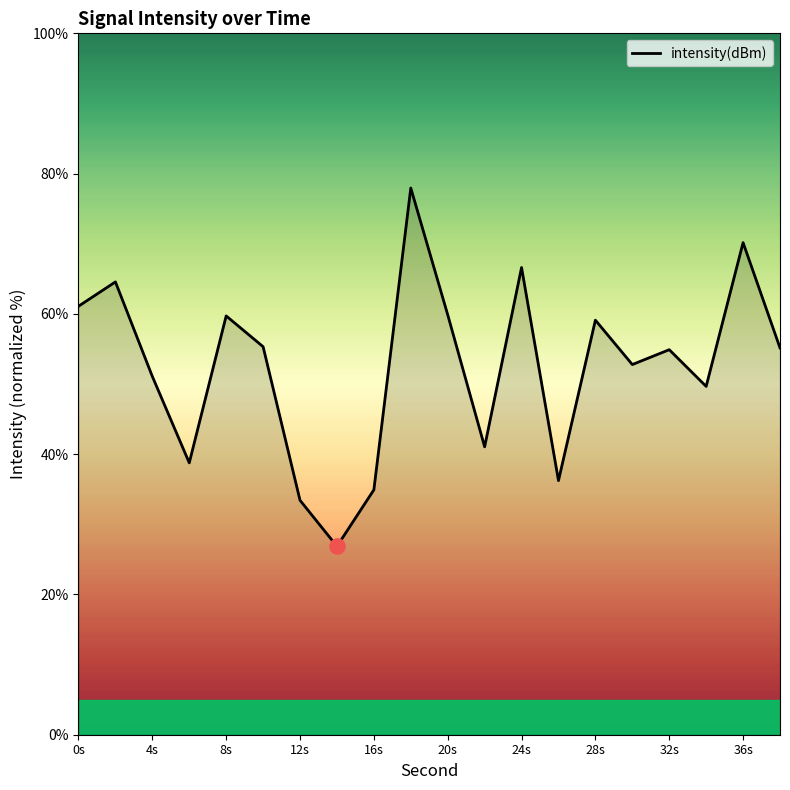

What is the smallest value displayed?

26.9